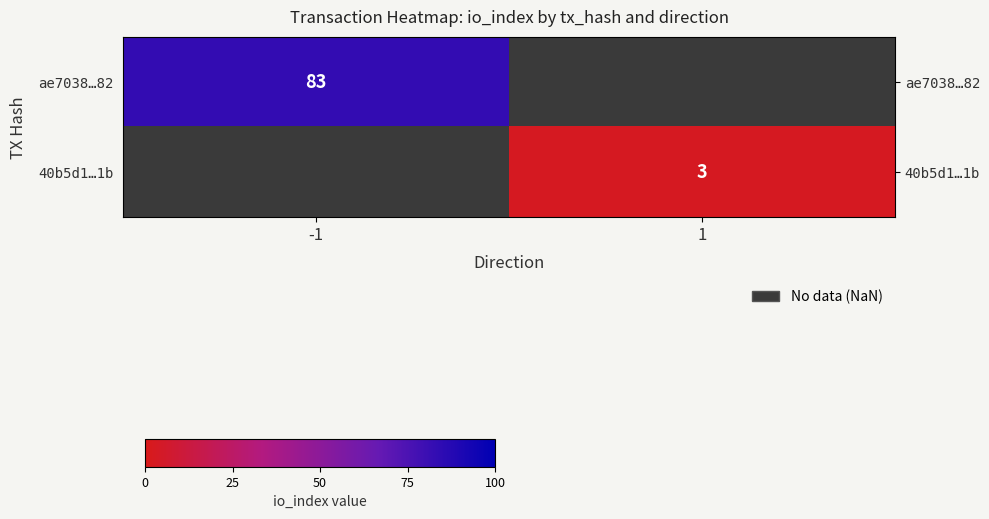

The 40b5d1…1b series shows 3 at 1. True or false?

True